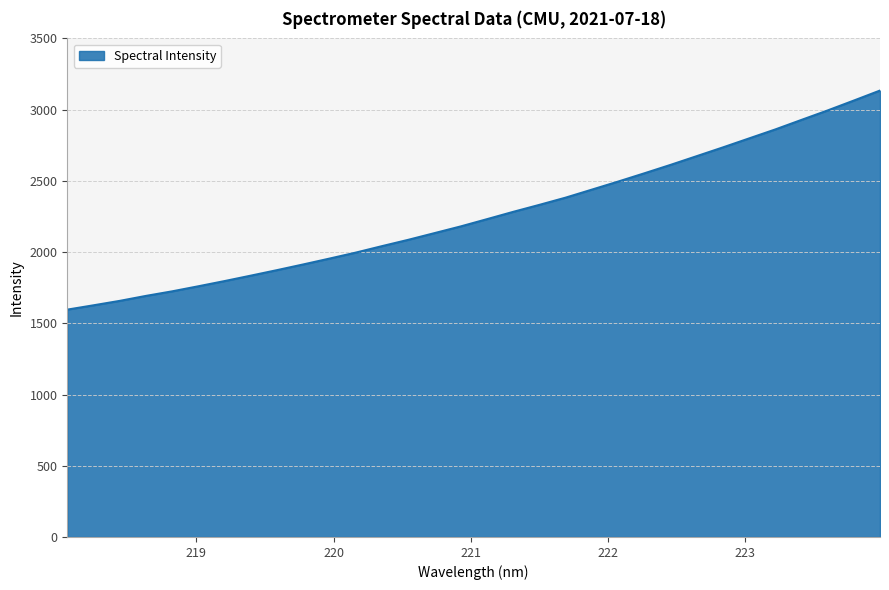

What is the difference between the second highest and second lowest values?

1437.3